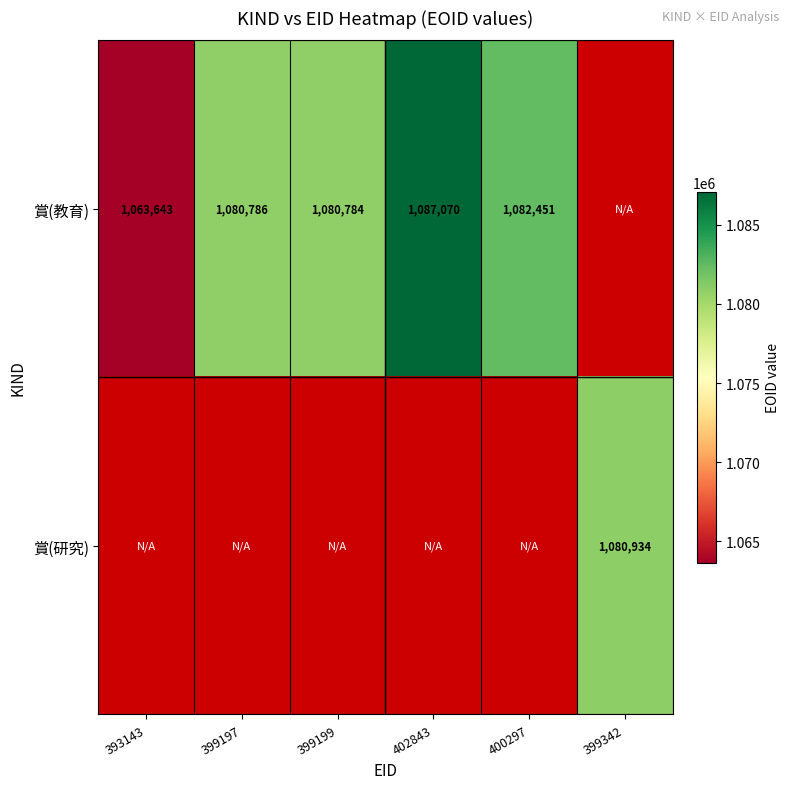

Is it true that 賞(教育) equals 1660432 at 400297?

False